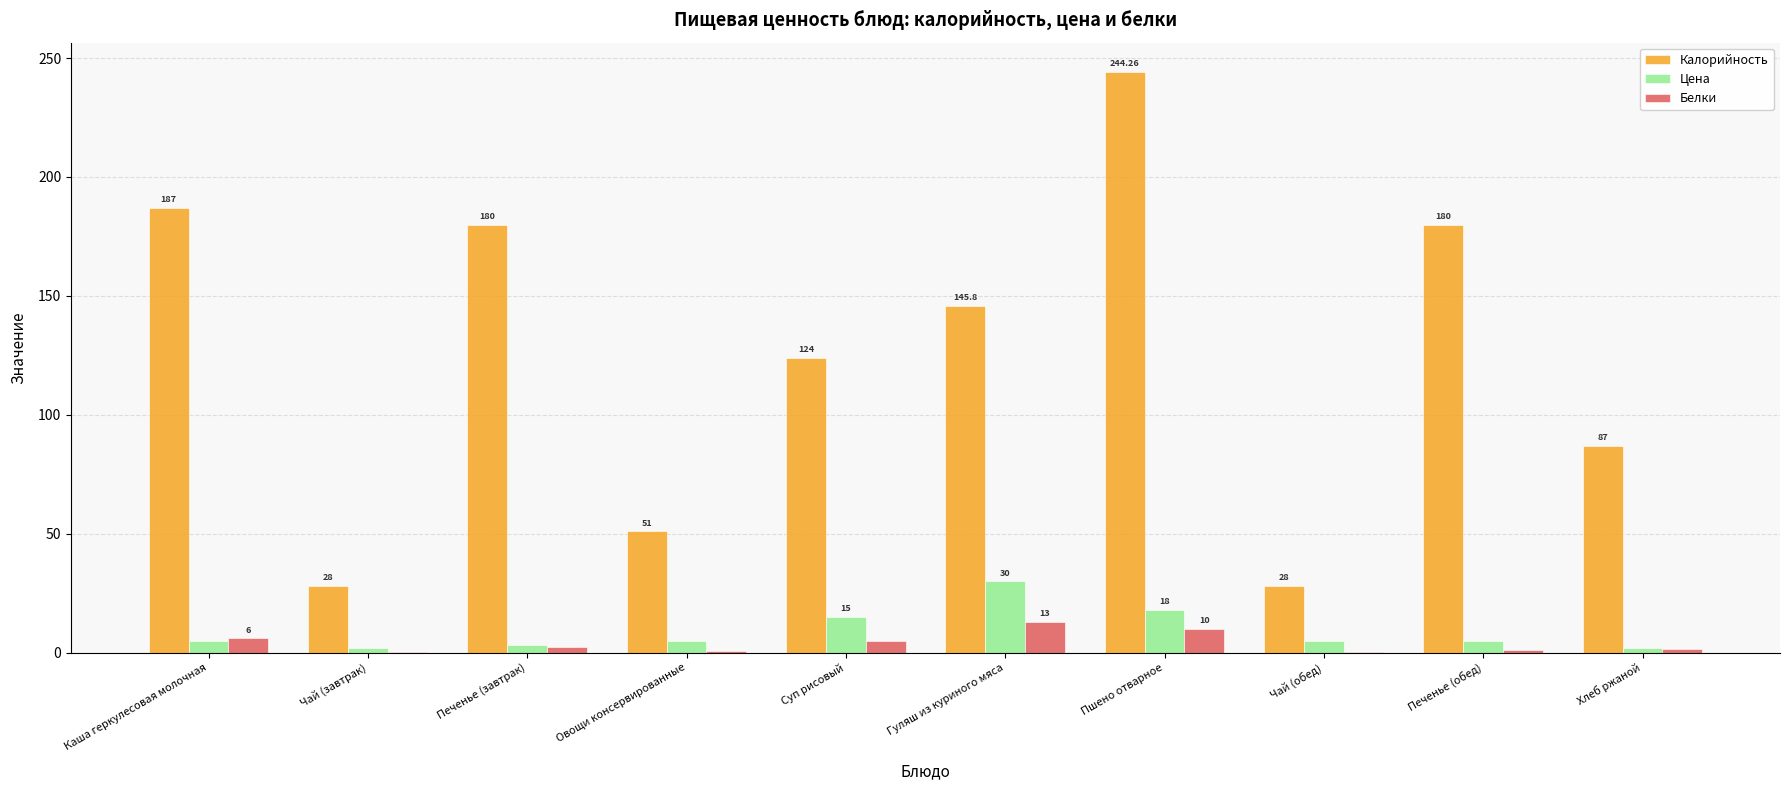

Which series has the largest total across all categories?

Калорийность